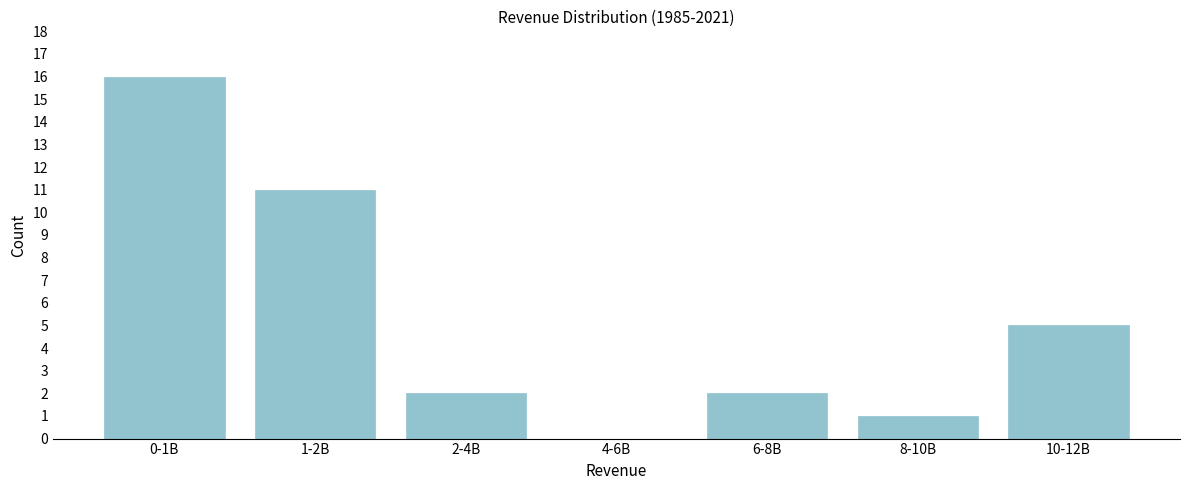

Reading left to right, what are all the values shown in this chart?

0-1B=16	1-2B=11	2-4B=2	4-6B=0	6-8B=2	8-10B=1	10-12B=5